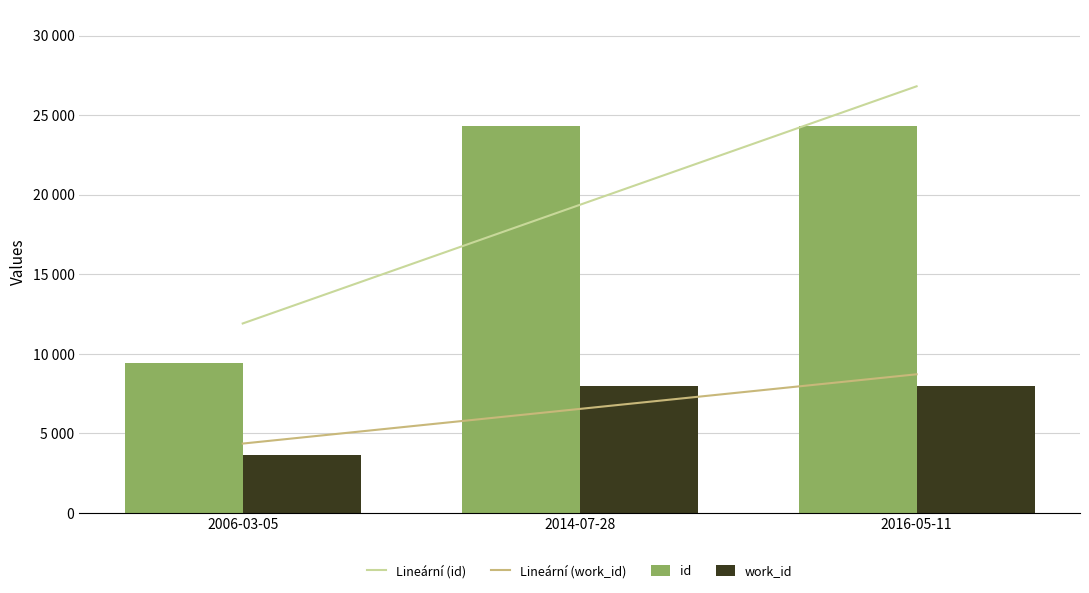

What is the value of the id bar at the 2nd from the left?

24328